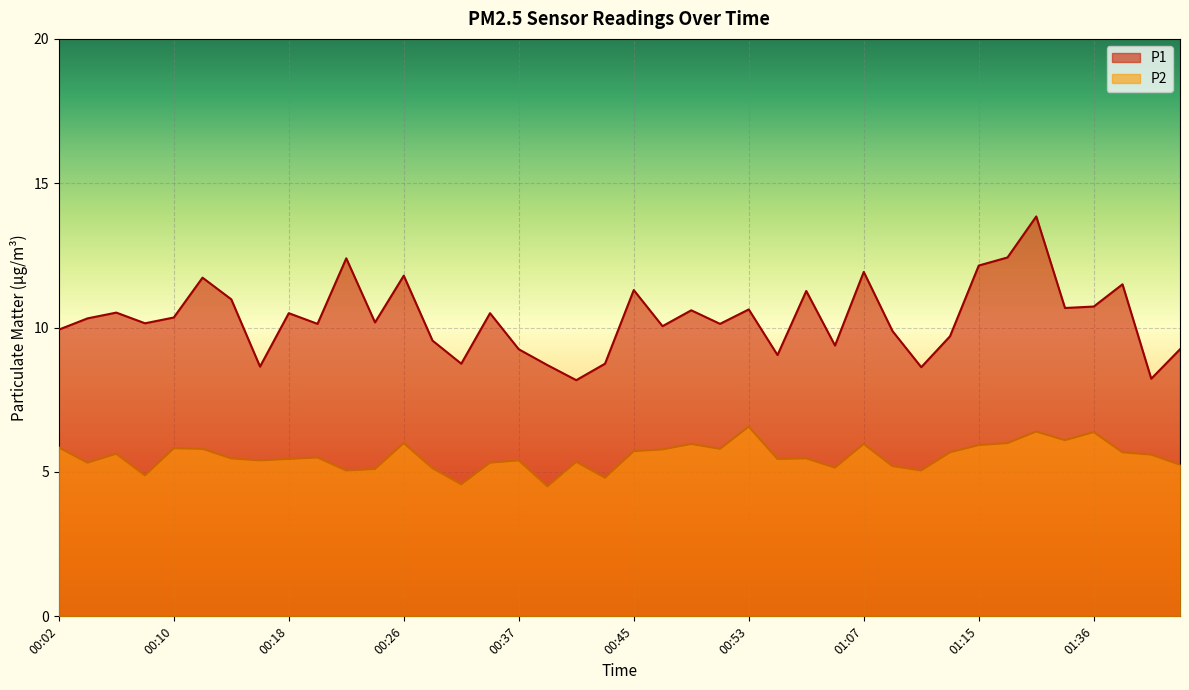

True or false: P2 and P1 cross at least once.

False